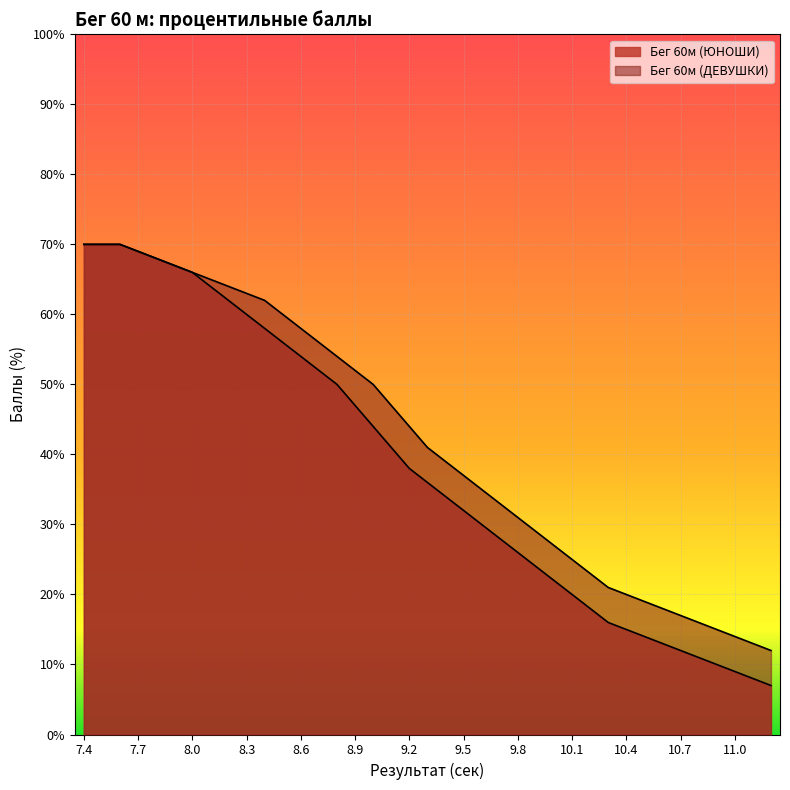

What is the label of the 23rd point from the right?

9.0